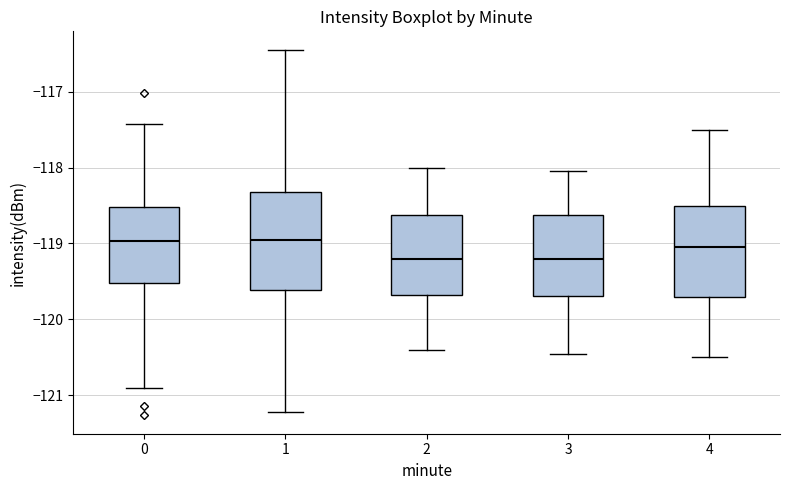

Reading left to right, read every box against the y-axis: the position of its median line, the range the box covers, and the ends of its whiskers. The values are not printed on the chart, so give them approximately, as read against the axis.

0: median -119.0, box -119.5 to -118.5, whiskers -120.9 to -117.4
1: median -118.9, box -119.6 to -118.3, whiskers -121.2 to -116.4
2: median -119.2, box -119.7 to -118.6, whiskers -120.4 to -118.0
3: median -119.2, box -119.7 to -118.6, whiskers -120.4 to -118.0
4: median -119.0, box -119.7 to -118.5, whiskers -120.5 to -117.5